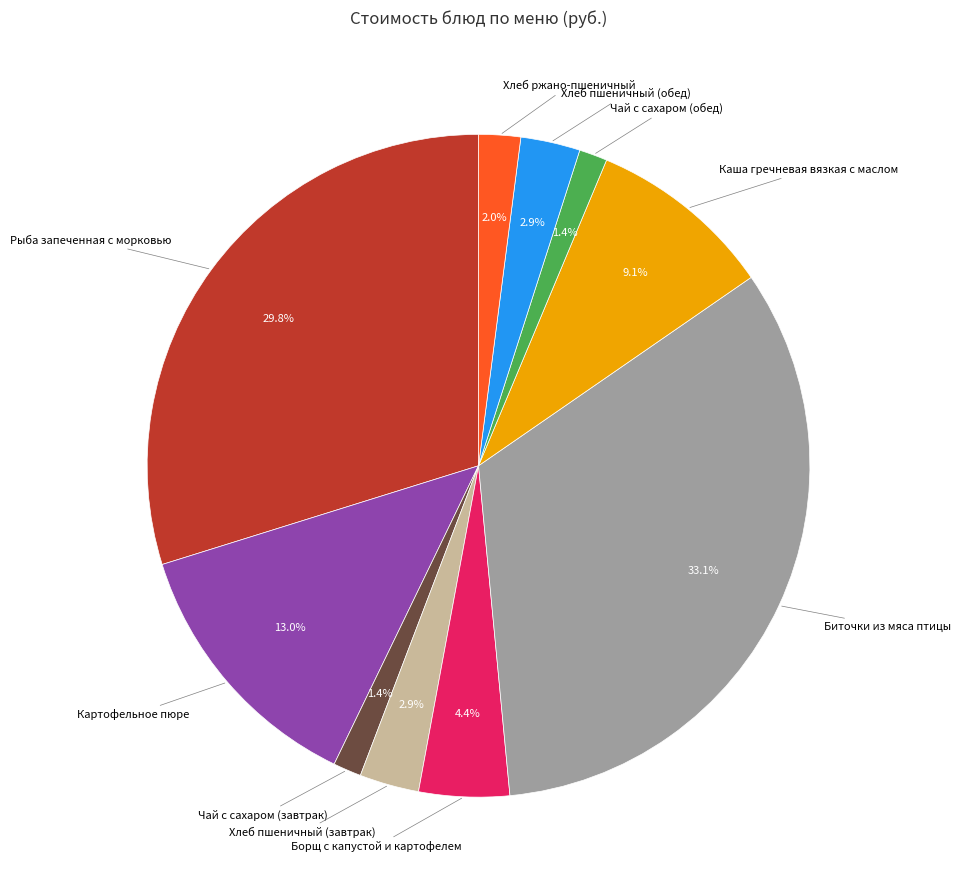

To the nearest percent, what is the difference between the largest and smallest slice percentages?

32%